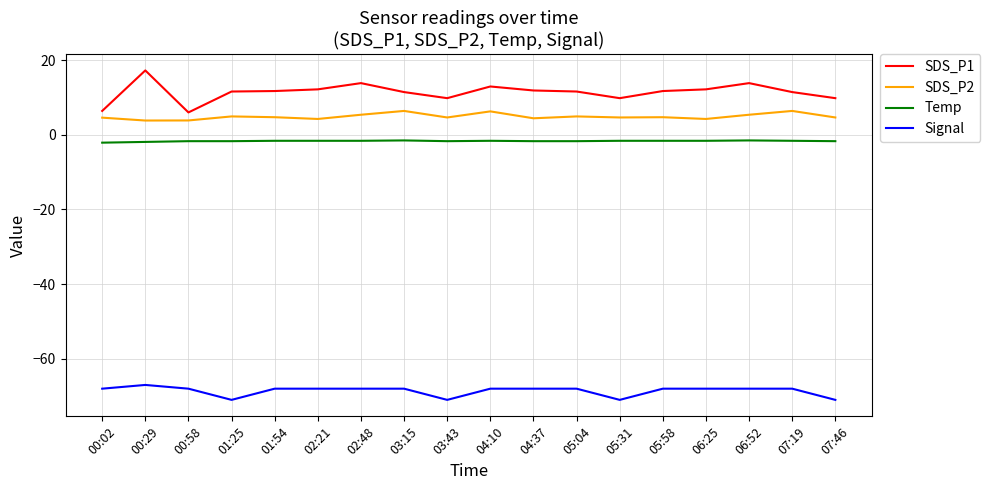

How many distinct data groups are displayed?

4